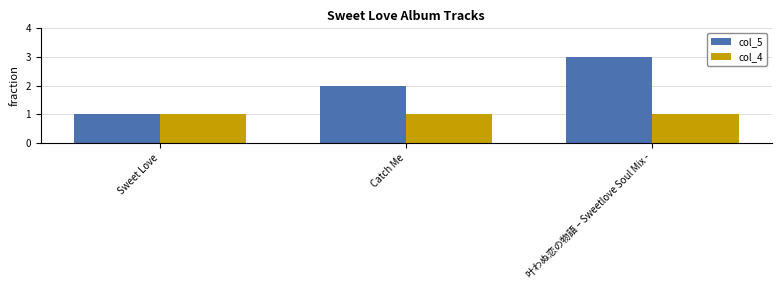

Rank the categories by col_5 value from lowest to highest.

Sweet Love, Catch Me, 叶わぬ恋の物語 – Sweetlove Soul Mix -